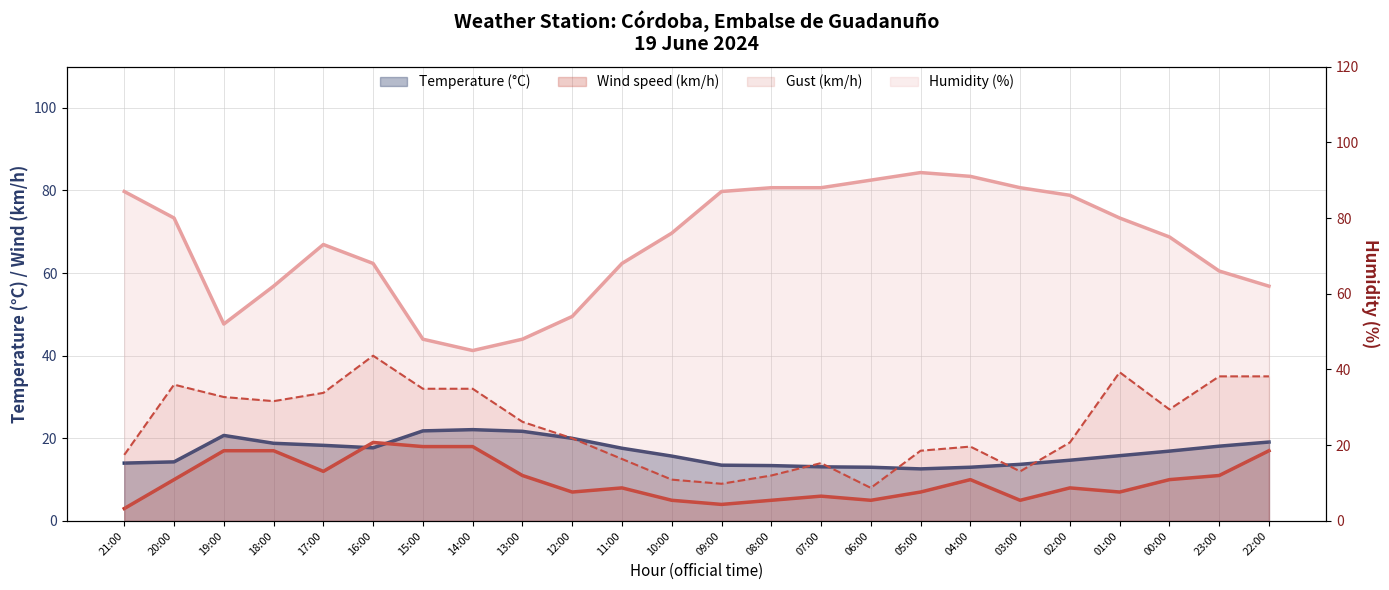

What is the highest value of the Wind speed (km/h) series?

19.0